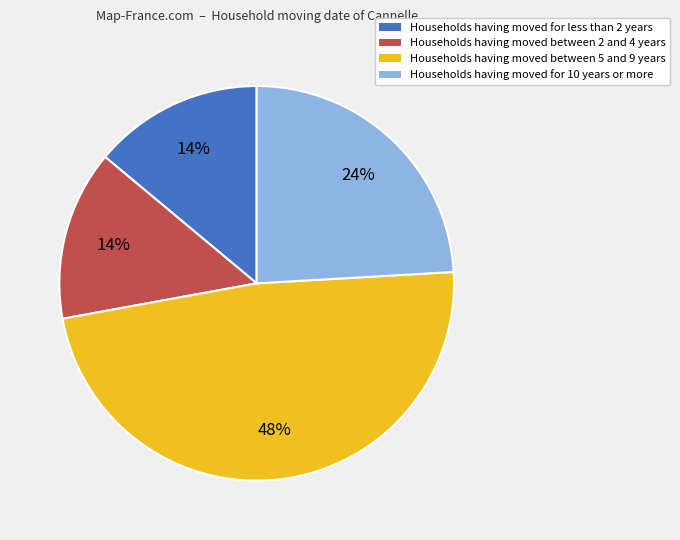

Is there any slice that represents more than half of the pie?

No